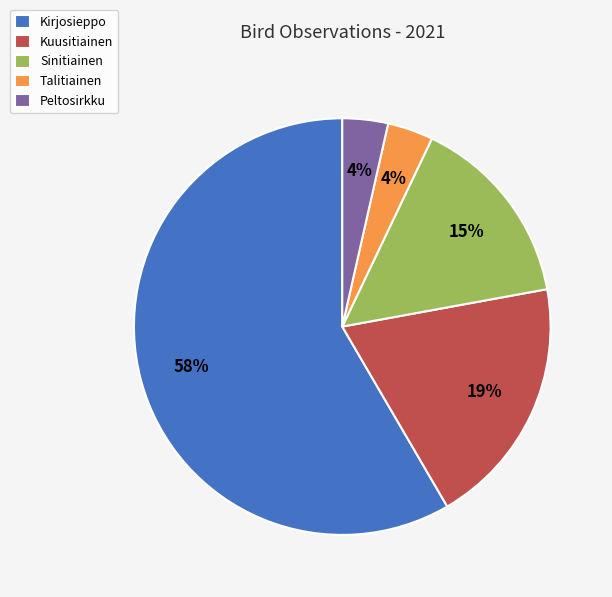

Which slice is the largest?

Kirjosieppo